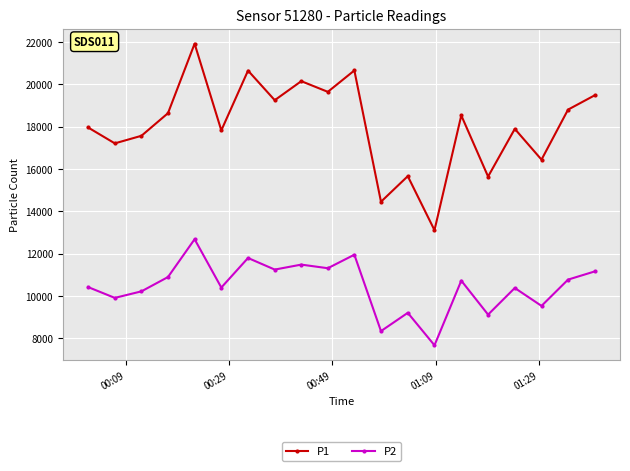

List the series in order of their peak value, highest first.

P1, P2